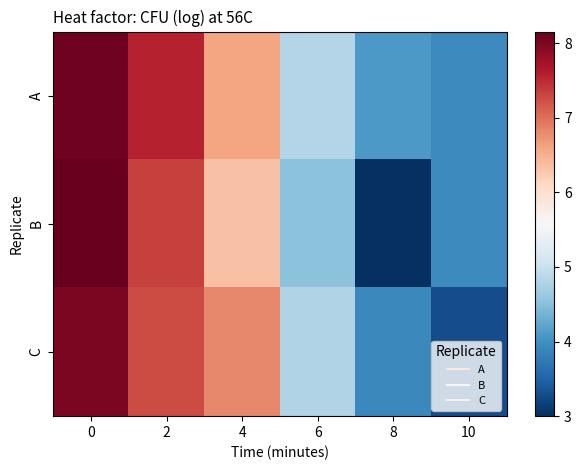

Which series has the largest range (max minus min)?

B